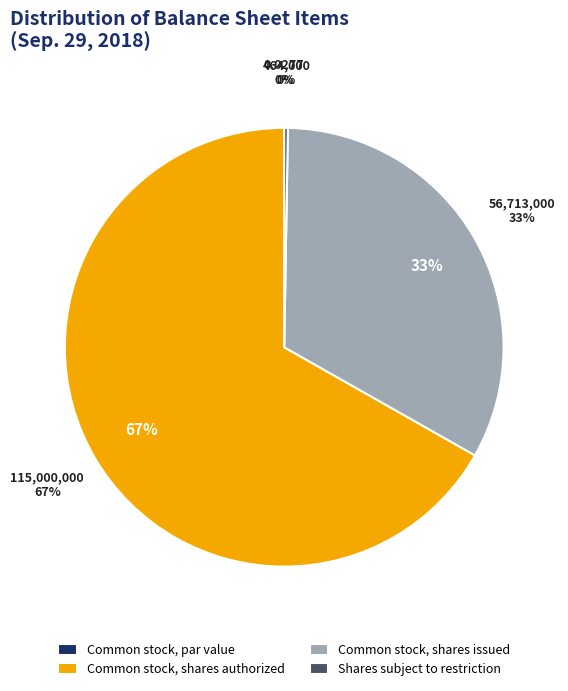

Is Common stock, par value the majority of the pie?

No